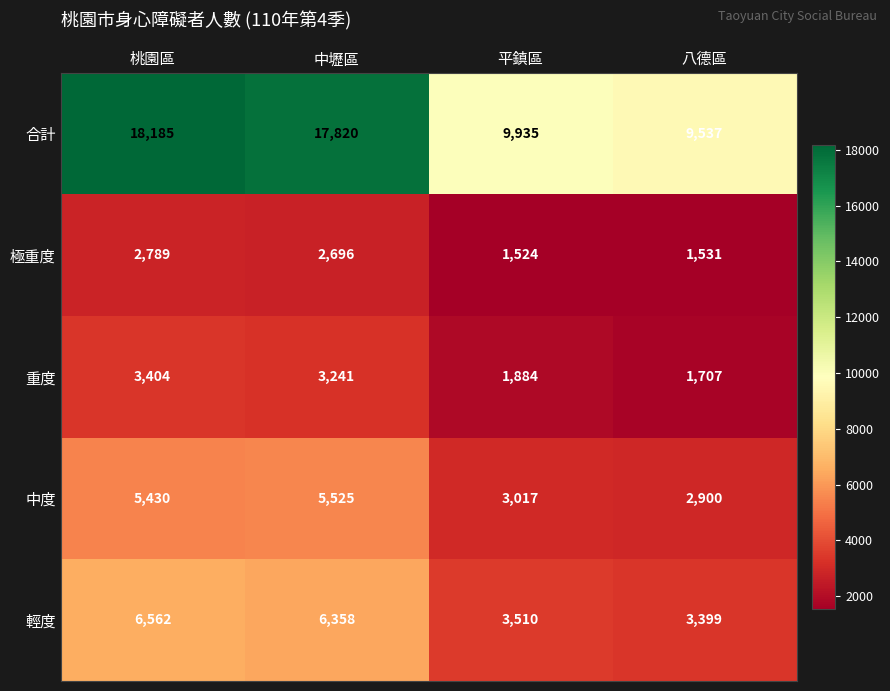

At 中壢區, list the series in order from smallest to largest.

極重度, 重度, 中度, 輕度, 合計